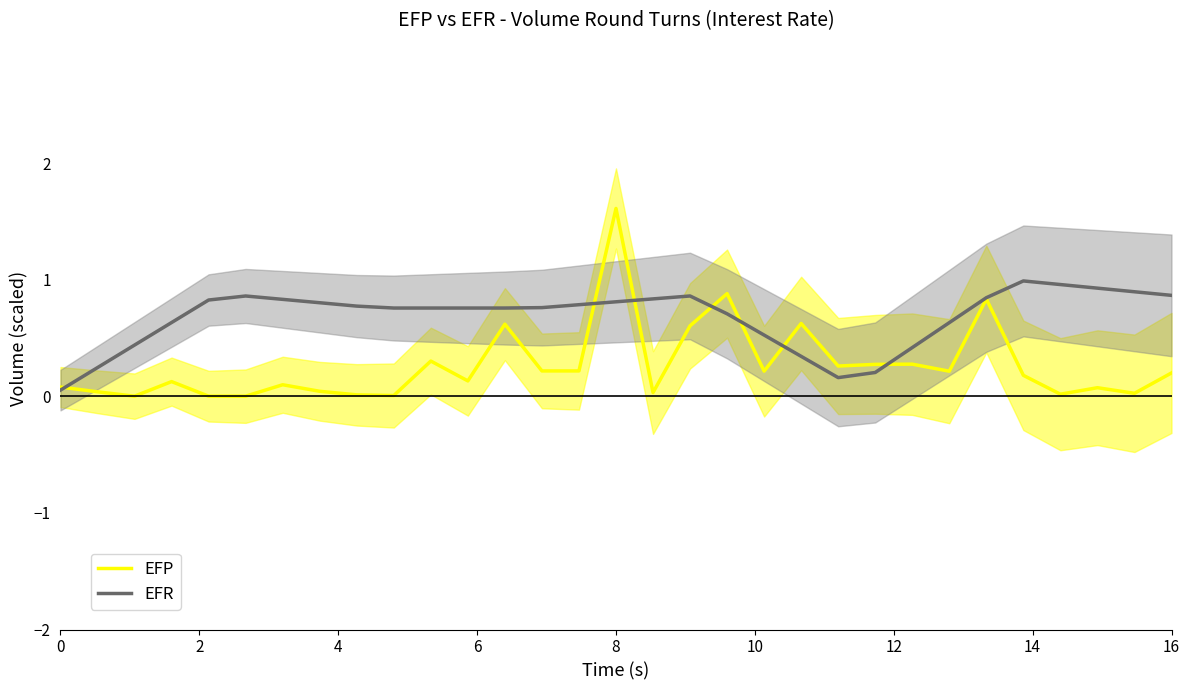

What is the maximum value for EFR?

1.0